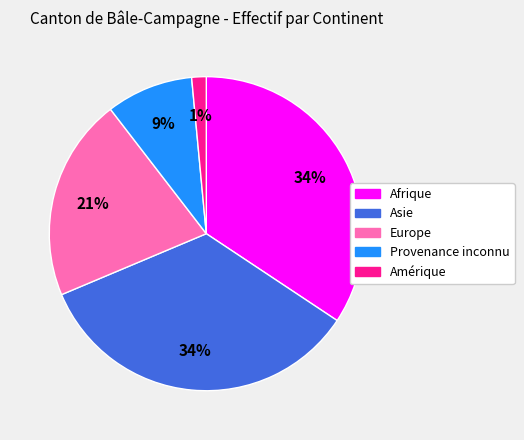

Which category has the smallest portion of the pie?

Amérique